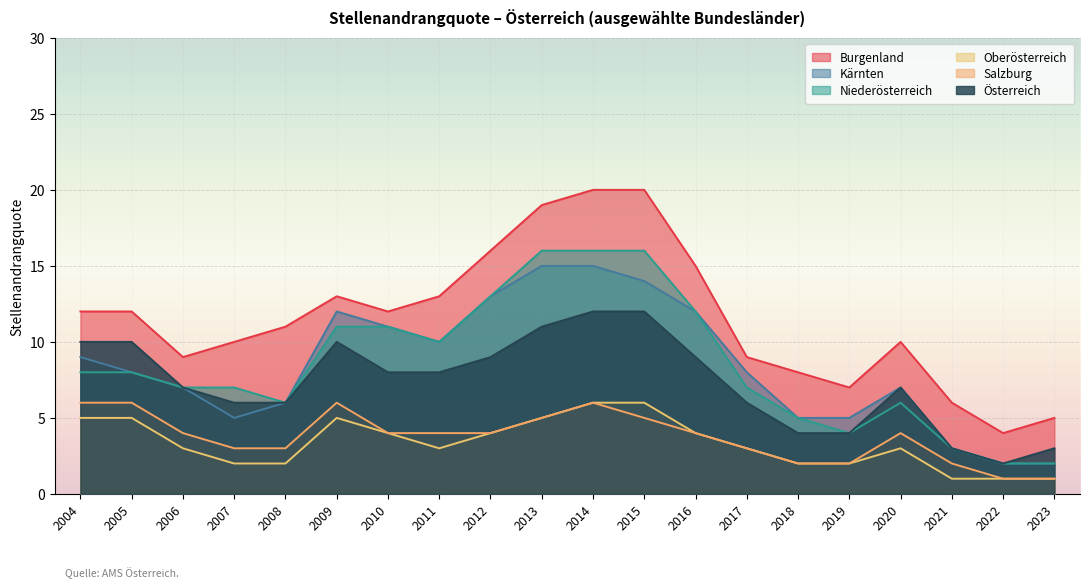

How many lines are shown in the chart?

6